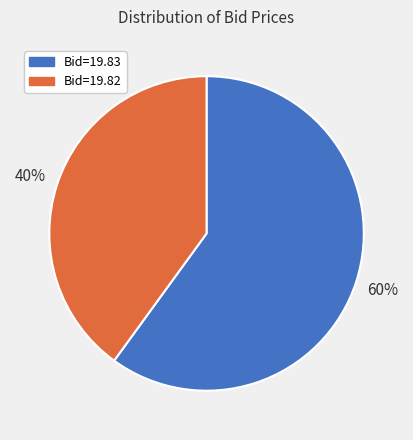

Is there a majority slice in this chart?

Yes